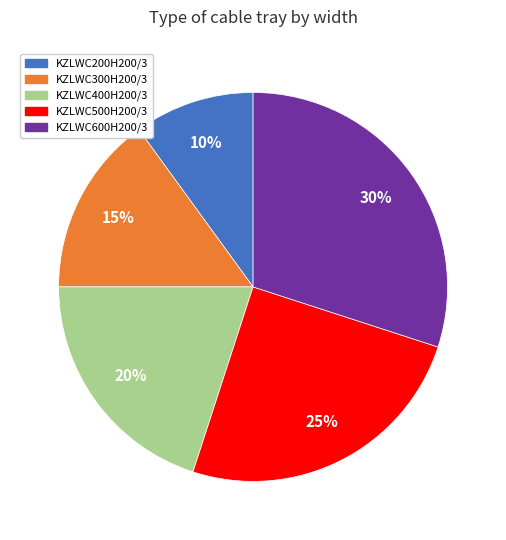

Which category has the smallest portion of the pie?

KZLWC200H200/3